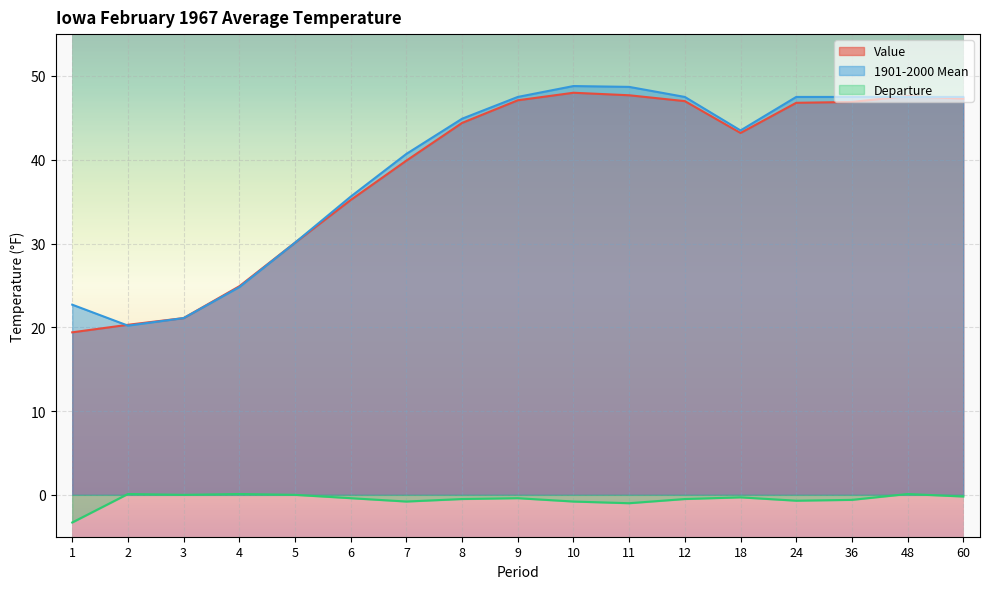

Does the chart display data point markers on the line(s)?

No